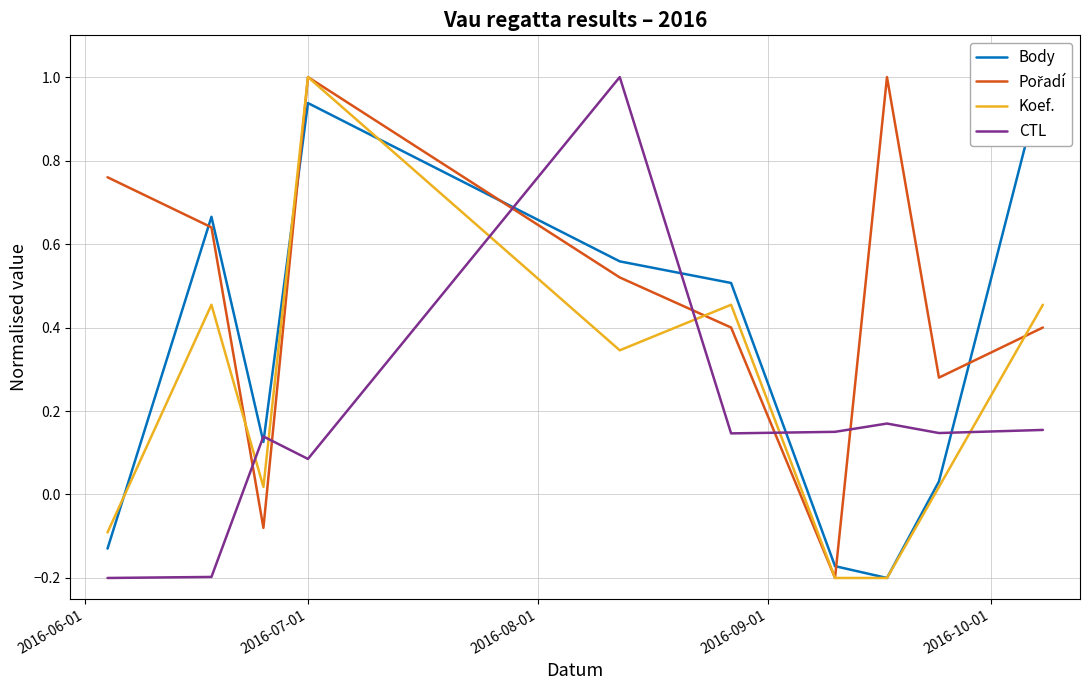

How many negative values does the Body series have?

3